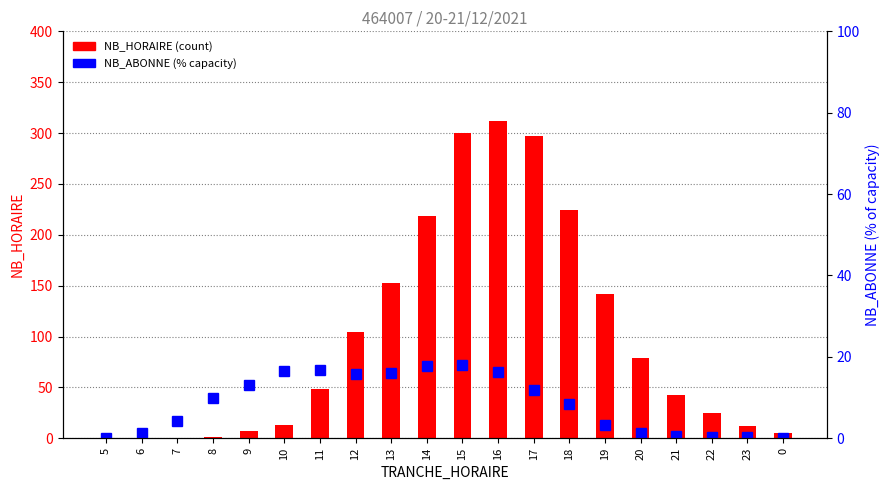

Reading left to right, what are all the values shown in this chart?

NB_HORAIRE: 5=0.0	6=0.0	7=0.0	8=1.0	9=7.0	10=13.0	11=48.0	12=104.0	13=153.0	14=218.0	15=300.0	16=312.0	17=297.0	18=224.0	19=142.0	20=79.0	21=42.0	22=25.0	23=12.0	0=5.0
NB_ABONNE: 5=0.2	6=1.2	7=4.2	8=10.0	9=13.2	10=16.5	11=16.8	12=15.8	13=16.0	14=17.8	15=18.0	16=16.3	17=11.8	18=8.3	19=3.3	20=1.2	21=0.5	22=0.3	23=0.3	0=0.0